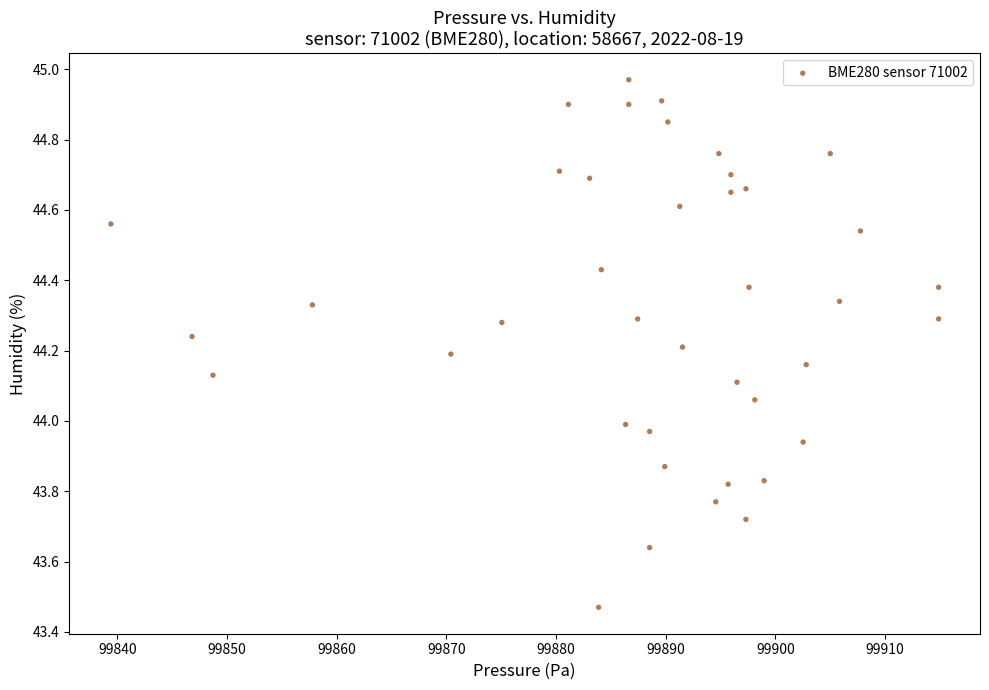

What is the range of X values (max minus min)?

75.5